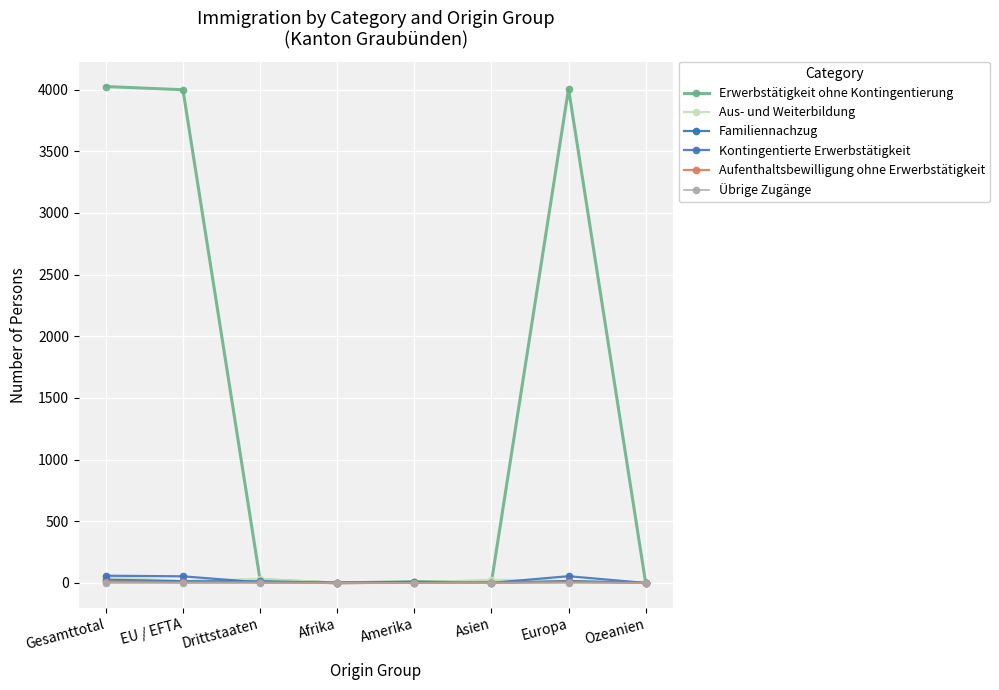

At how many categories does at least one series exceed 2756?

3